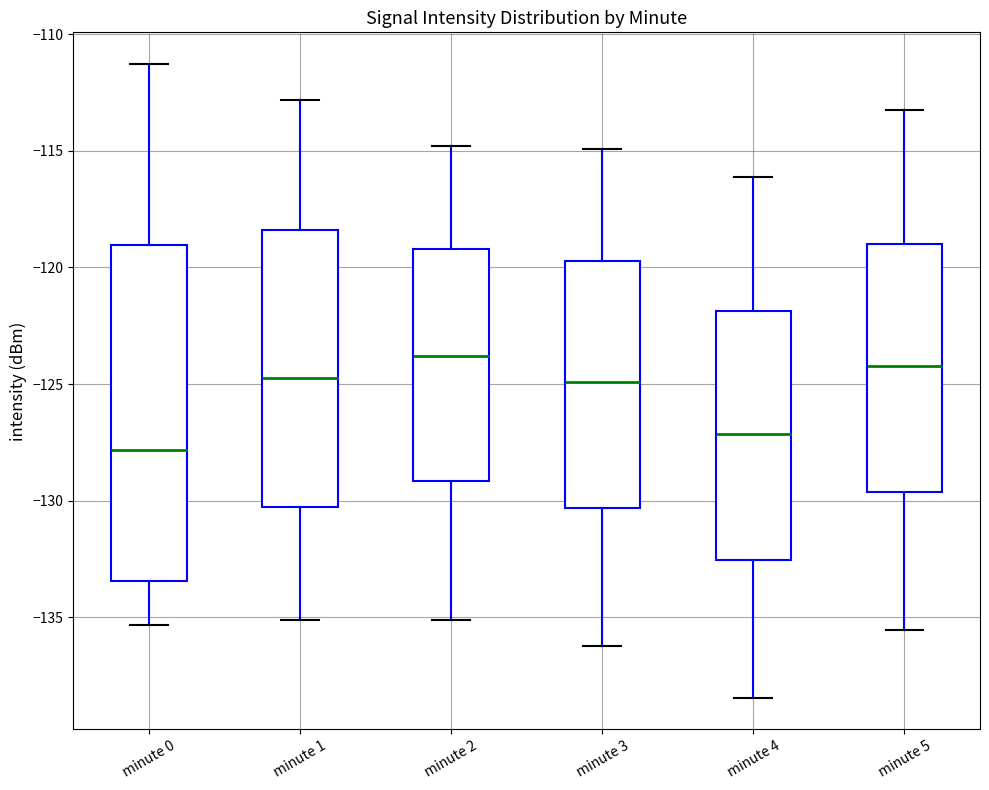

Comparing the boxes themselves (not the whiskers), which one is the tallest?

minute 0